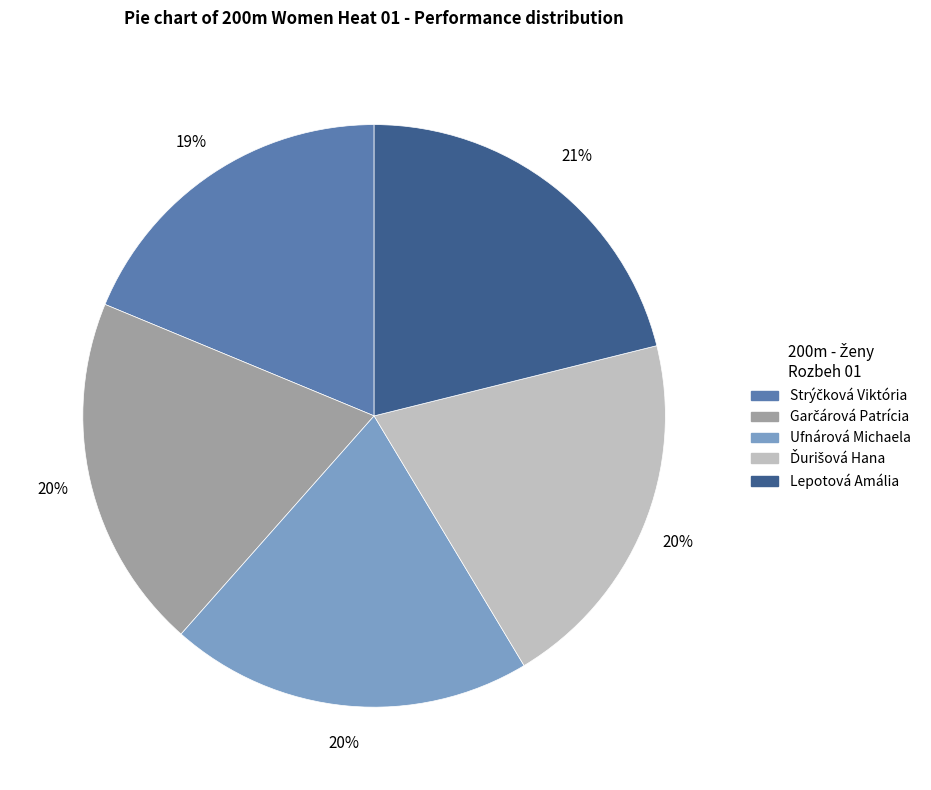

To the nearest percent, what percentage of the pie is Lepotová Amália?

21%